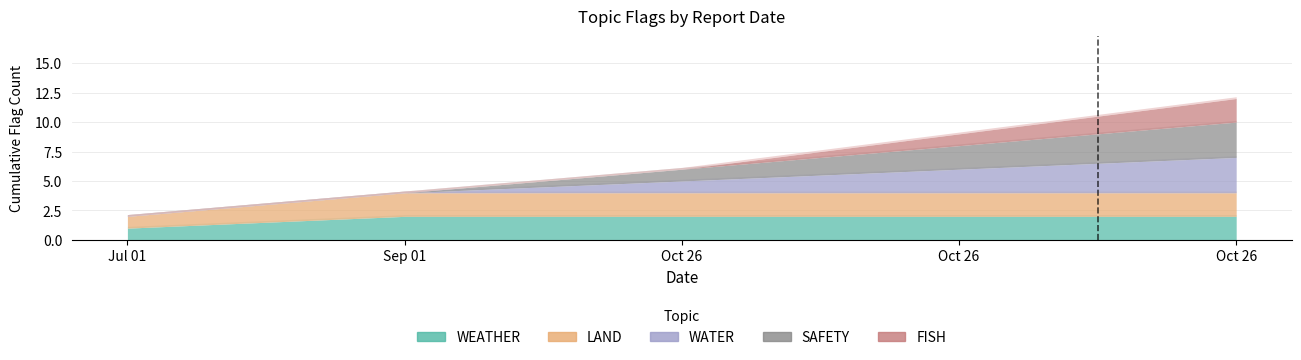

Which series changed the most between 2023-10-26 and 2023-10-26?

FISH